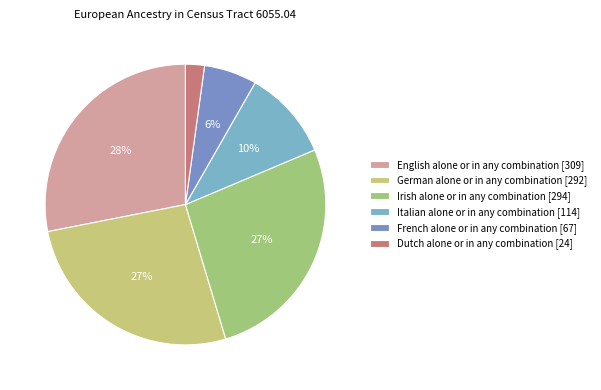

How many segments does this pie chart have?

6